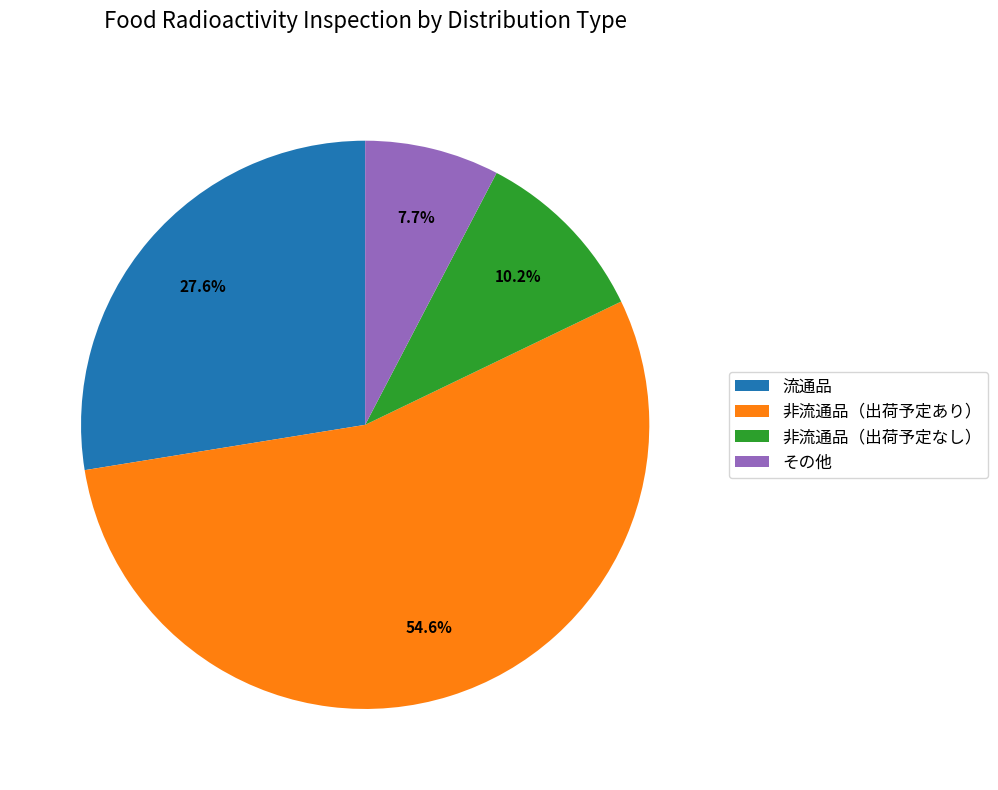

To the nearest percent, what is the combined percentage of その他 and 流通品?

35%